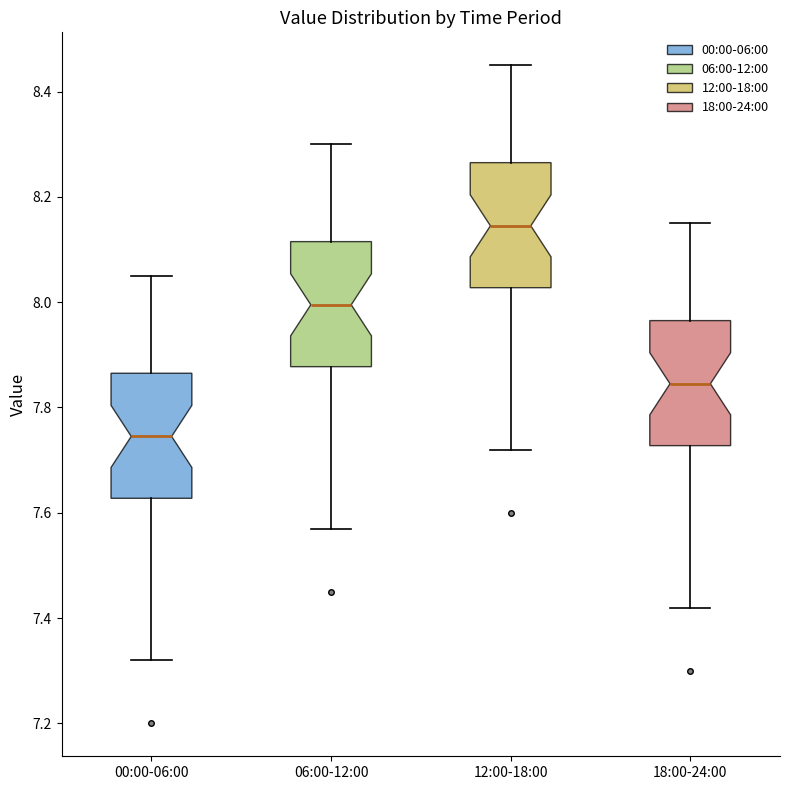

Reading left to right, transcribe this box plot: for each box, give where its median line is, the range the box spans, and where its two whiskers end, as read against the y-axis. The values are not printed on the chart, so give them approximately, as read against the axis.

00:00-06:00: median 7.74, box 7.62 to 7.86, whiskers 7.32 to 8.06
06:00-12:00: median 8.00, box 7.88 to 8.12, whiskers 7.58 to 8.30
12:00-18:00: median 8.14, box 8.02 to 8.26, whiskers 7.72 to 8.46
18:00-24:00: median 7.84, box 7.72 to 7.96, whiskers 7.42 to 8.16